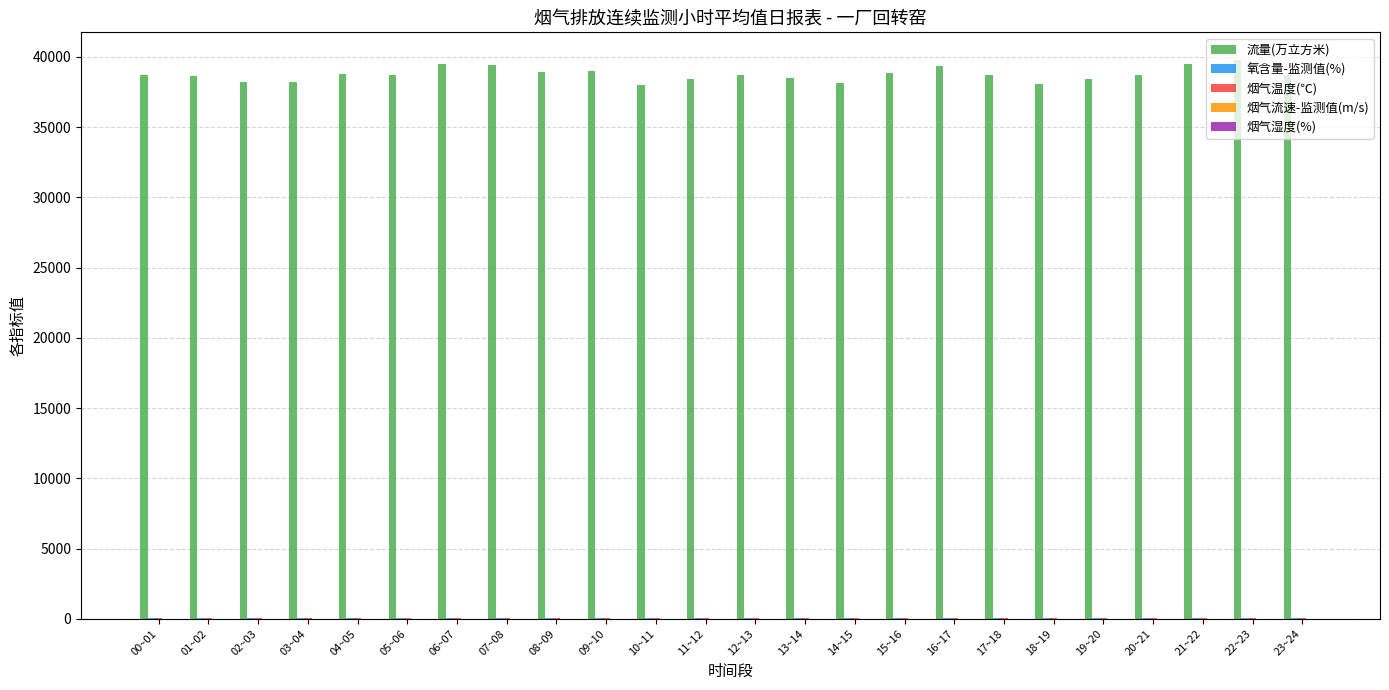

The value of 流量(万立方米) at 14~15 is 38174.9. True or false?

True